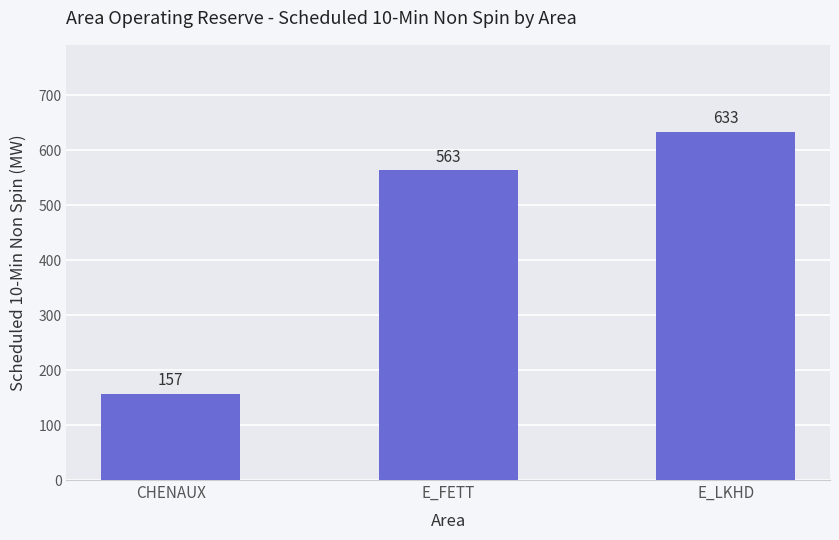

Which has a higher value, CHENAUX or E_LKHD?

E_LKHD